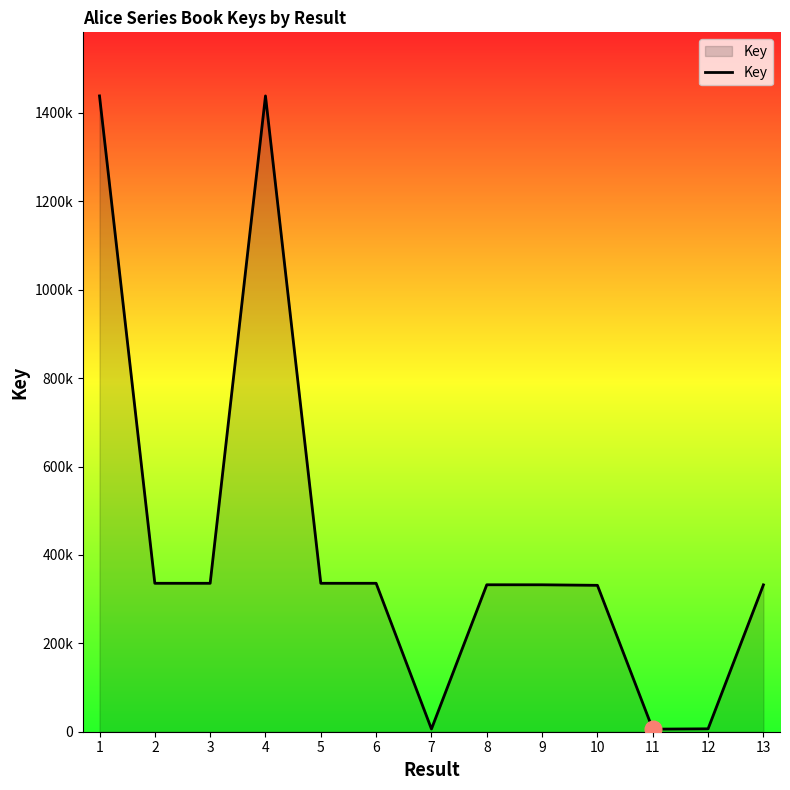

Is this an area chart (filled region under the line)?

Yes